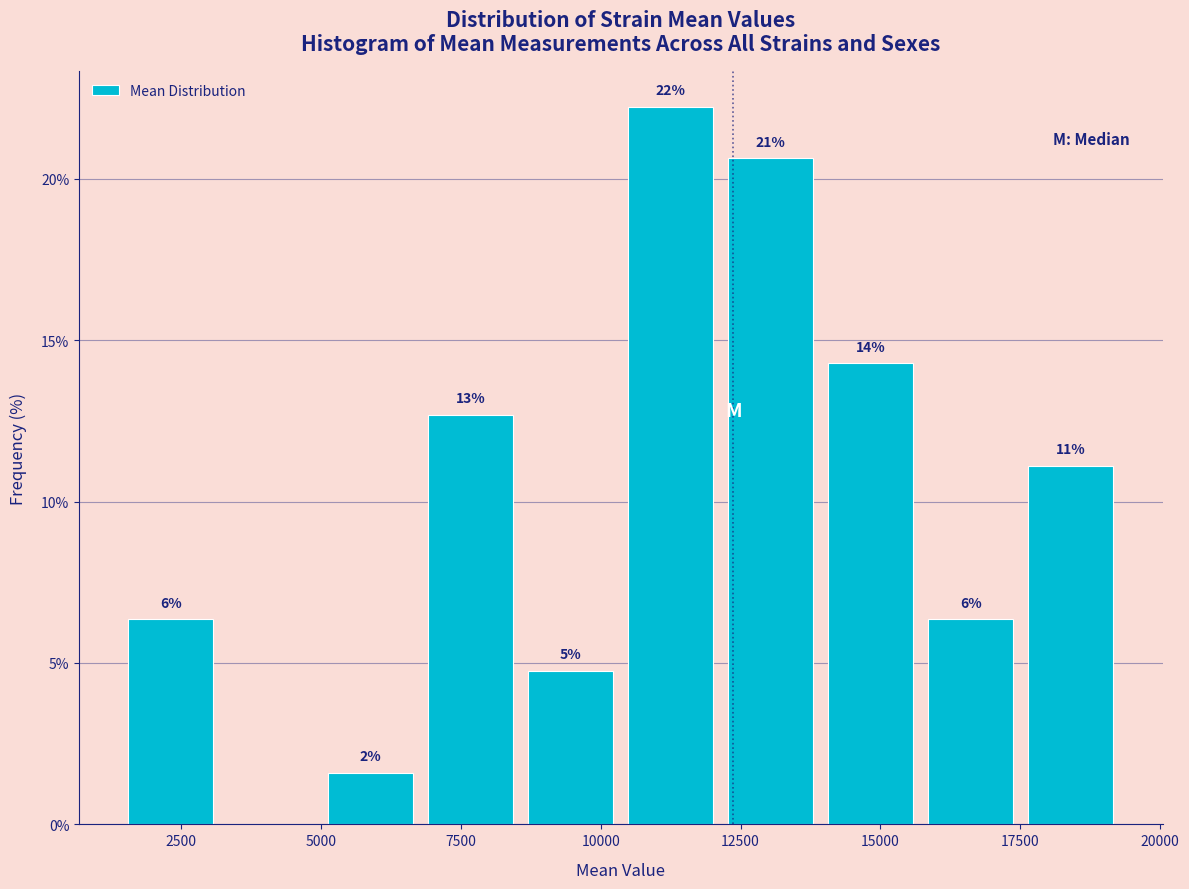

Read against the x-axis, roughly where is the centre of the tallest bar?

11500